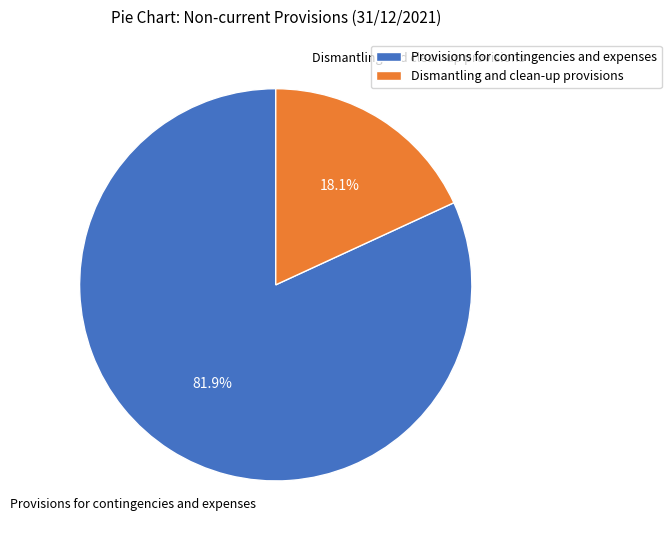

Combined, what portion of the pie is Dismantling and clean-up provisions and Provisions for contingencies and expenses?

100.0%